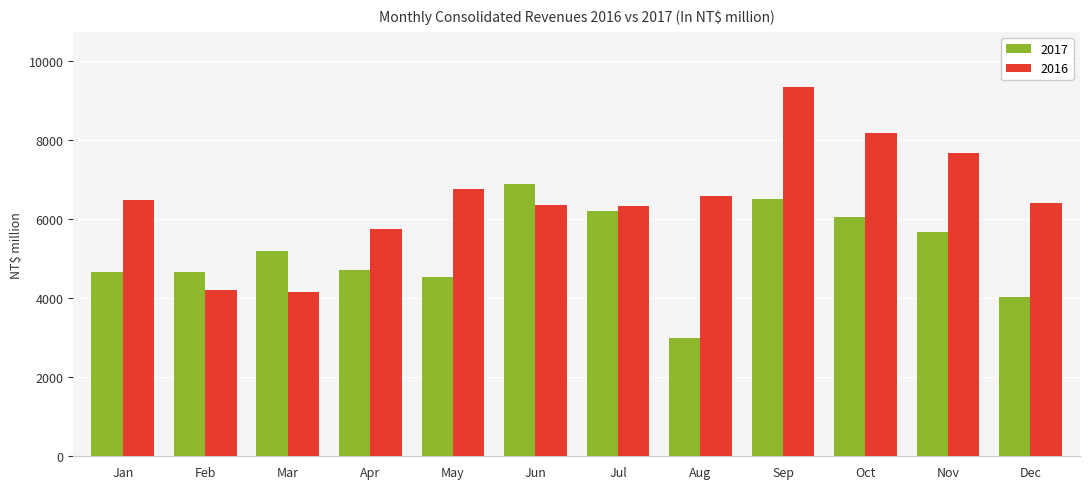

What is the greatest value displayed?

9331.9